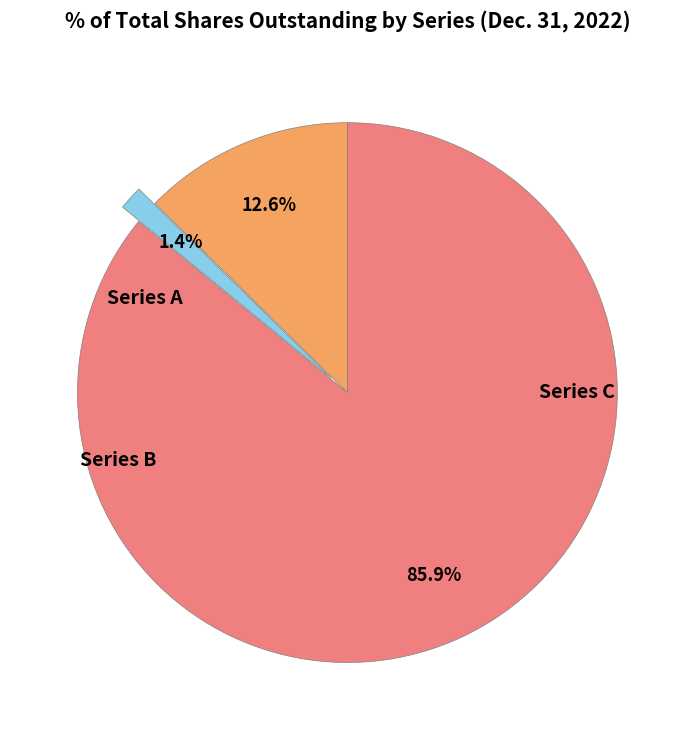

How many slices are in this pie chart?

3